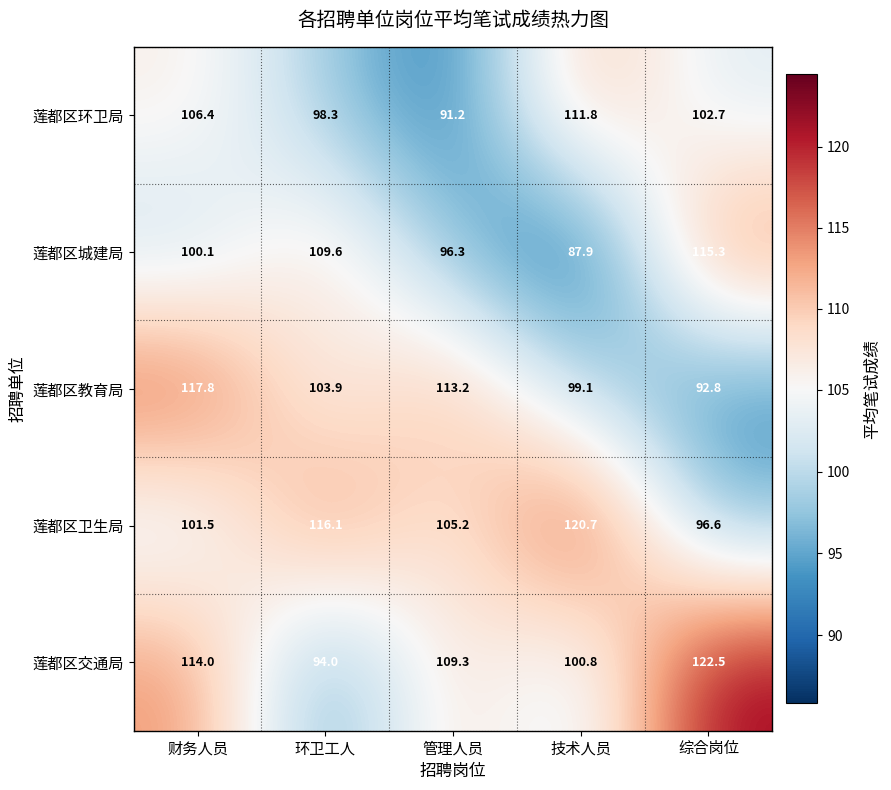

Reading right to left, transcribe all the data shown in this chart.

莲都区环卫局: 综合岗位=102.7	技术人员=111.8	管理人员=91.2	环卫工人=98.3	财务人员=106.4
莲都区城建局: 综合岗位=115.3	技术人员=87.9	管理人员=96.3	环卫工人=109.6	财务人员=100.1
莲都区教育局: 综合岗位=92.8	技术人员=99.1	管理人员=113.2	环卫工人=103.9	财务人员=117.8
莲都区卫生局: 综合岗位=96.6	技术人员=120.7	管理人员=105.2	环卫工人=116.1	财务人员=101.5
莲都区交通局: 综合岗位=122.5	技术人员=100.8	管理人员=109.3	环卫工人=94.0	财务人员=114.0